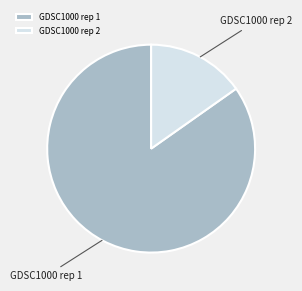

Is GDSC1000 rep 2 the majority of the pie?

No